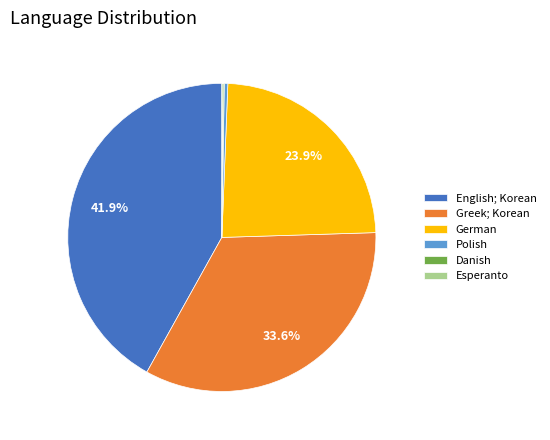

What is the largest slice in the pie chart?

English; Korean